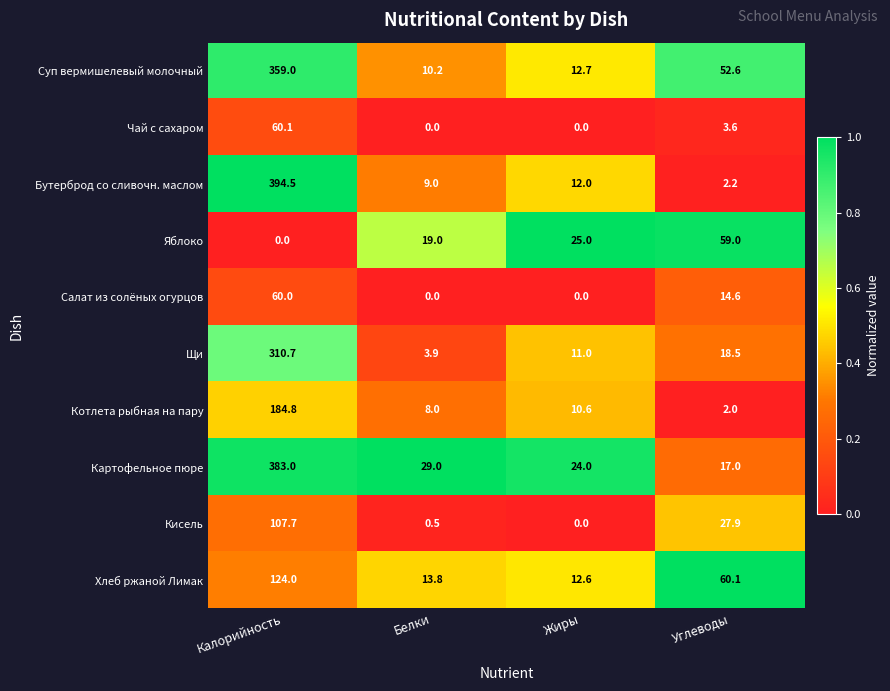

At which label does Хлеб ржаной Лимак reach its minimum?

Жиры